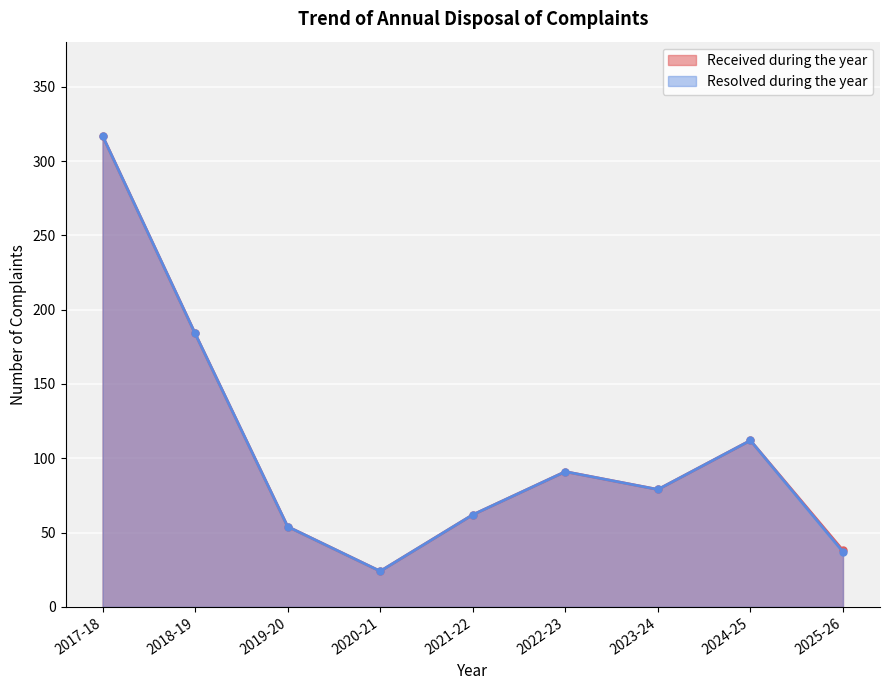

At which category is the sum across all series the highest?

2017-18